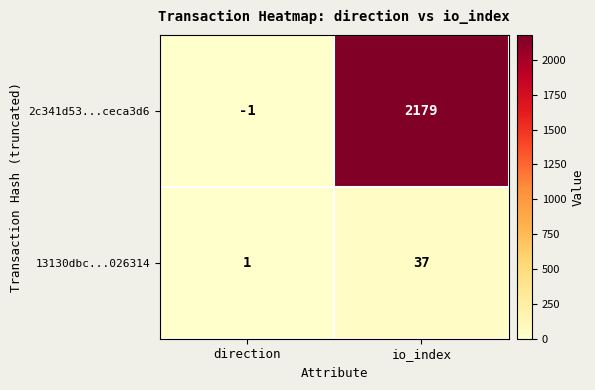

At which category does the chart reach its minimum across all series?

direction